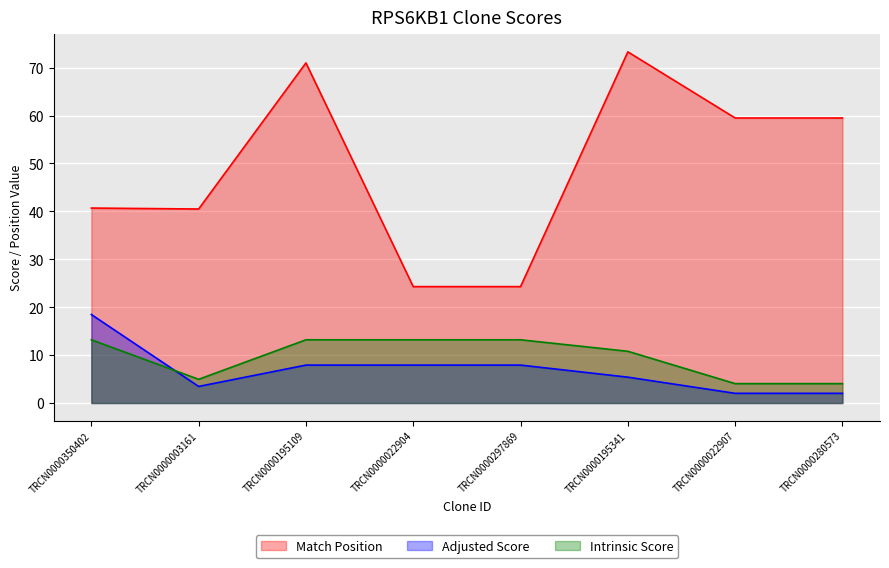

How many lines are shown in the chart?

3